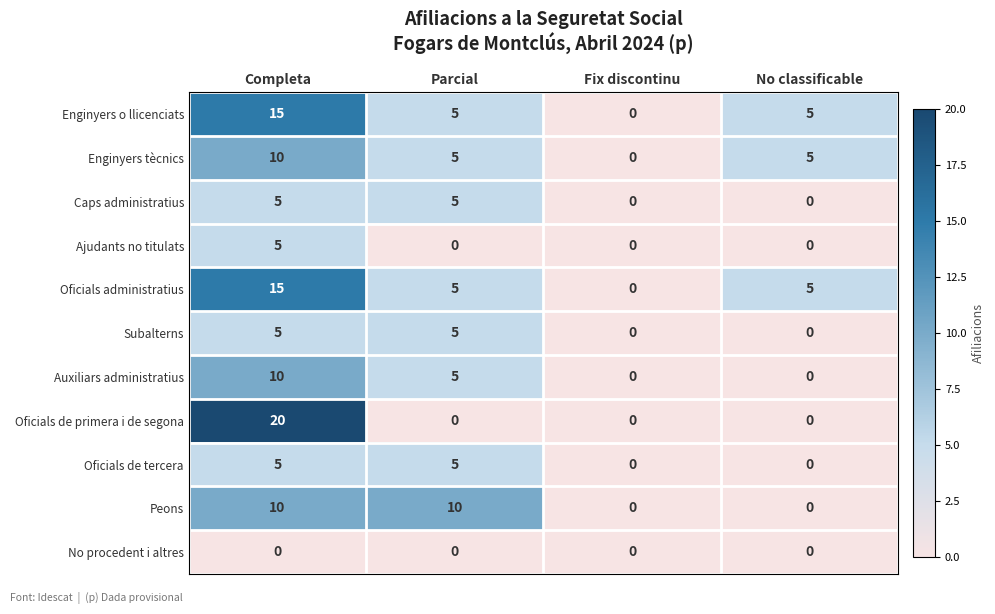

Is the value of Auxiliars administratius at Completa greater than the value of No procedent i altres at No classificable?

Yes